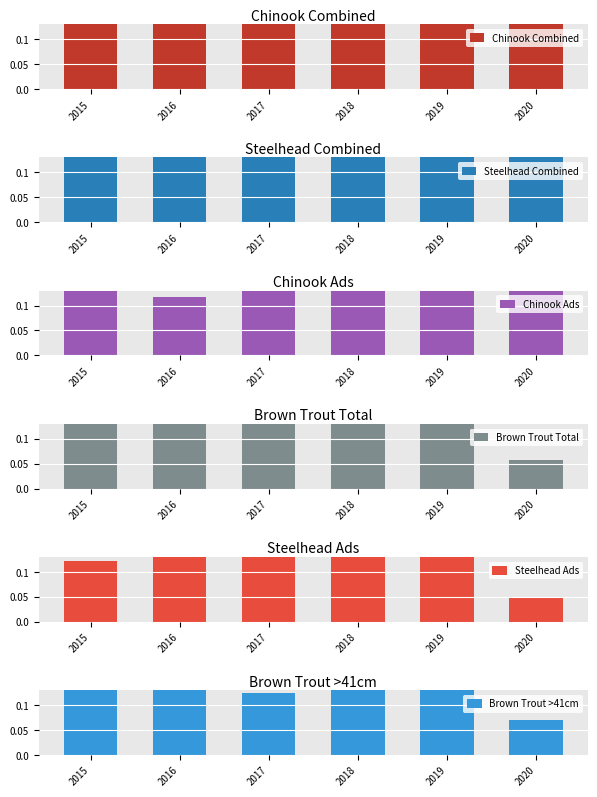

Reading right to left, what are all the values shown in this chart?

Chinook Combined: 2020=0.2	2019=0.5	2018=1.0	2017=0.2	2016=0.1	2015=0.3
Steelhead Combined: 2020=0.2	2019=1.0	2018=0.6	2017=0.4	2016=0.5	2015=0.5
Chinook Ads: 2020=0.2	2019=0.6	2018=1.0	2017=0.1	2016=0.1	2015=0.3
Brown Trout Total: 2020=0.1	2019=0.3	2018=0.3	2017=0.1	2016=0.1	2015=1.0
Steelhead Ads: 2020=0.0	2019=0.4	2018=0.6	2017=0.6	2016=1.0	2015=0.1
Brown Trout >41cm: 2020=0.1	2019=0.2	2018=0.3	2017=0.1	2016=0.2	2015=1.0